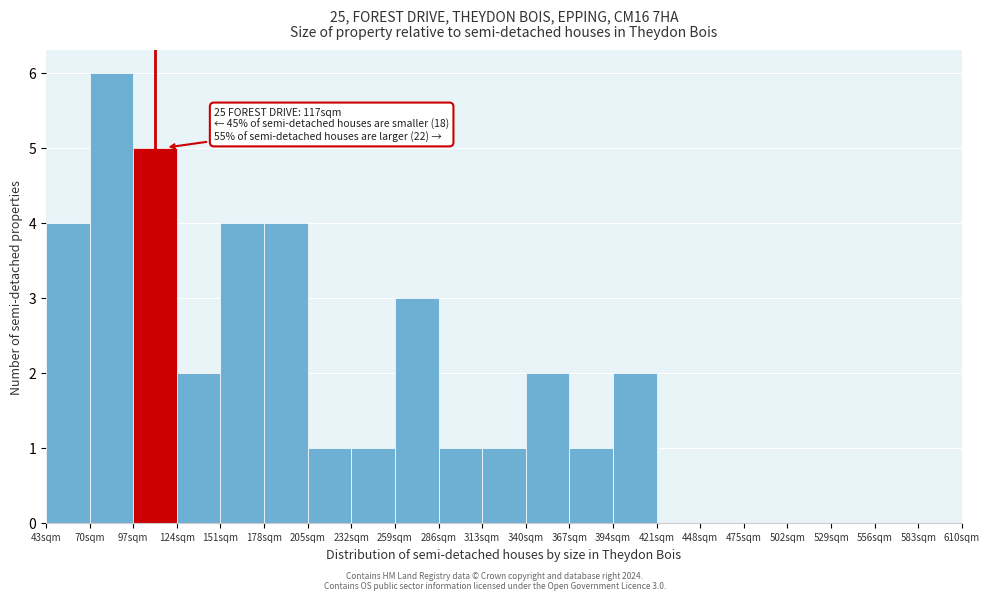

Which range on the x-axis has the tallest bar?

70 to 97